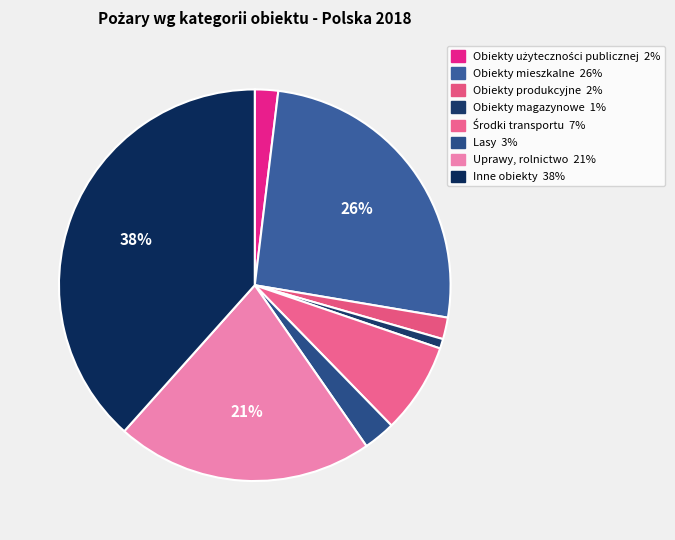

To the nearest percent, what portion does Inne obiekty represent?

38%